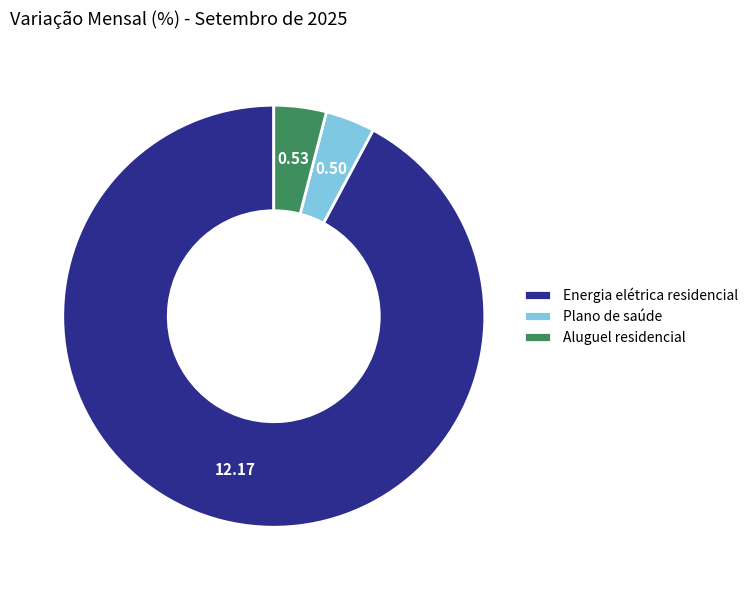

The Aluguel residencial slice represents 4% of the pie. True or false?

True